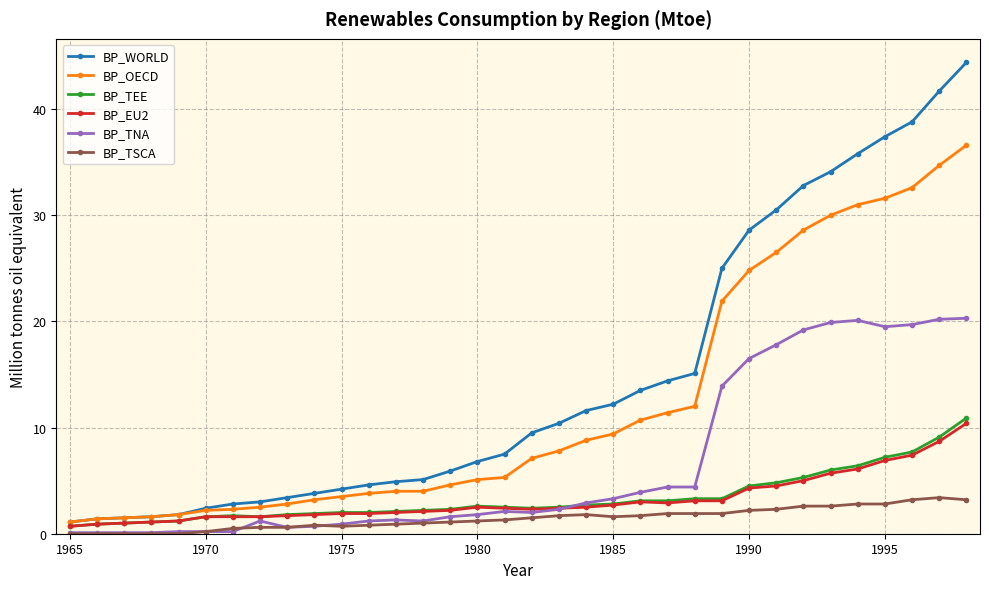

Which series has the largest range (max minus min)?

BP_WORLD